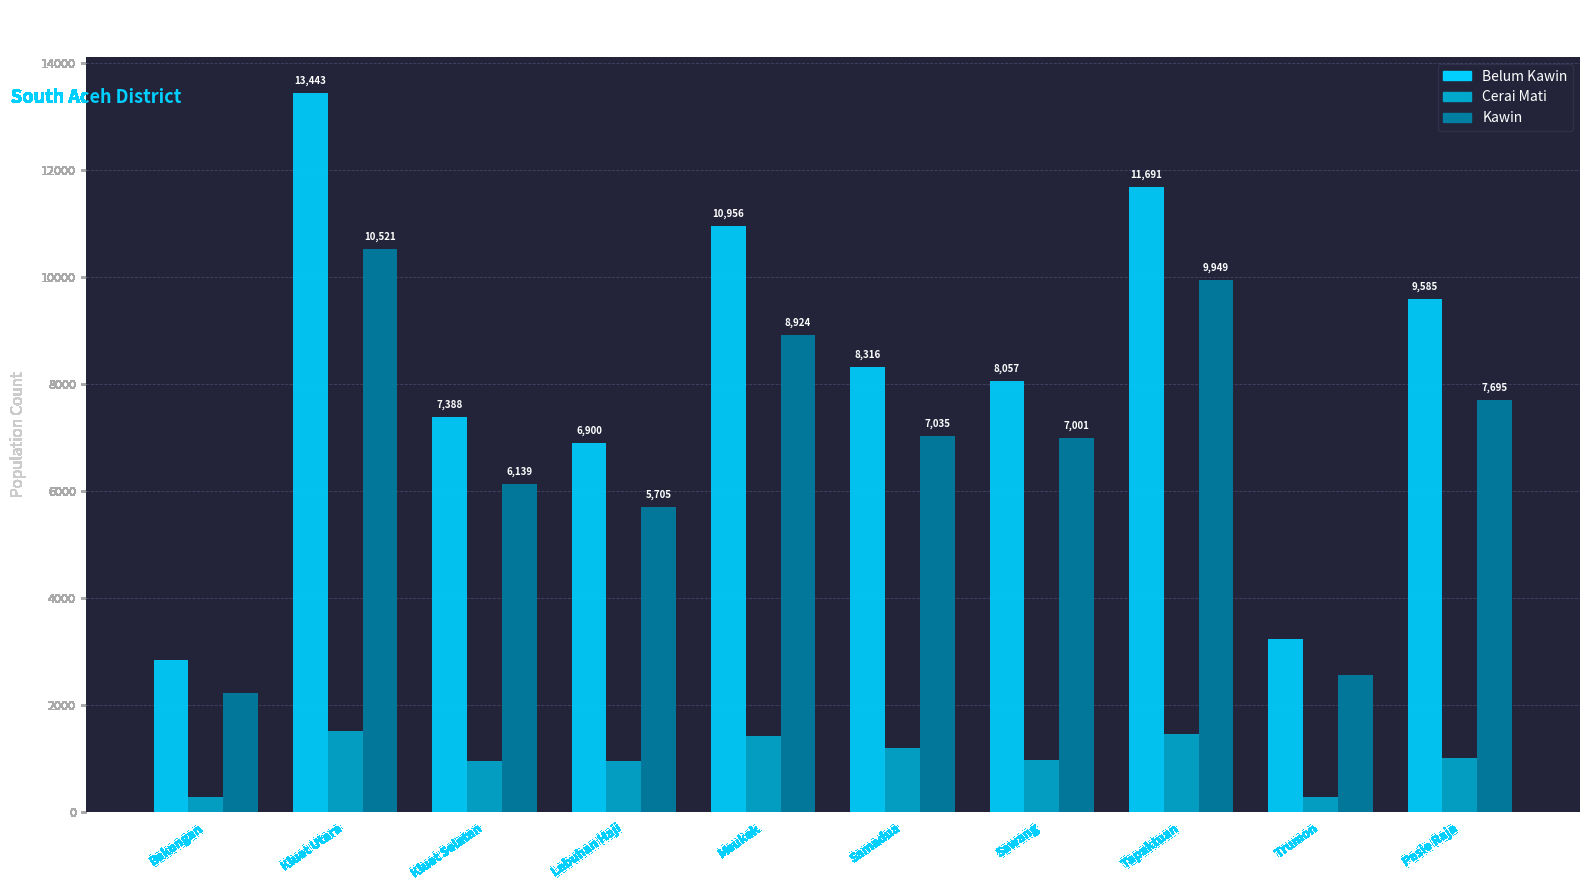

What is the label of the 7th bar from the left?

Sawang